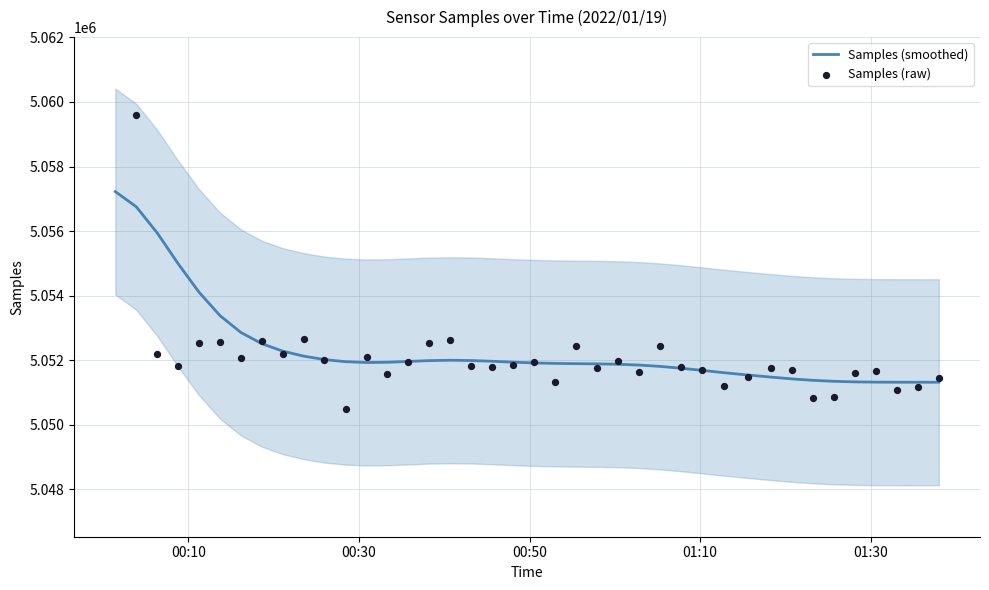

Which series has the largest total across all categories?

Samples (smoothed)